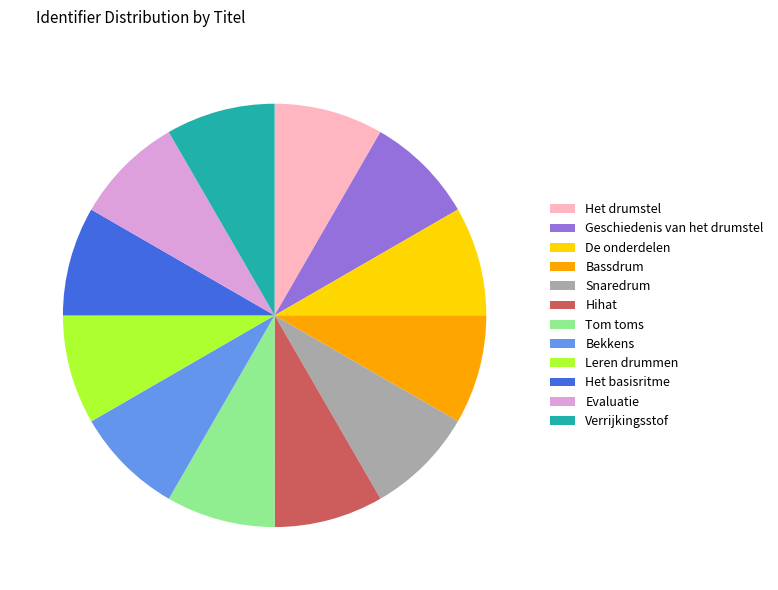

Does De onderdelen account for over 50% of the chart?

No